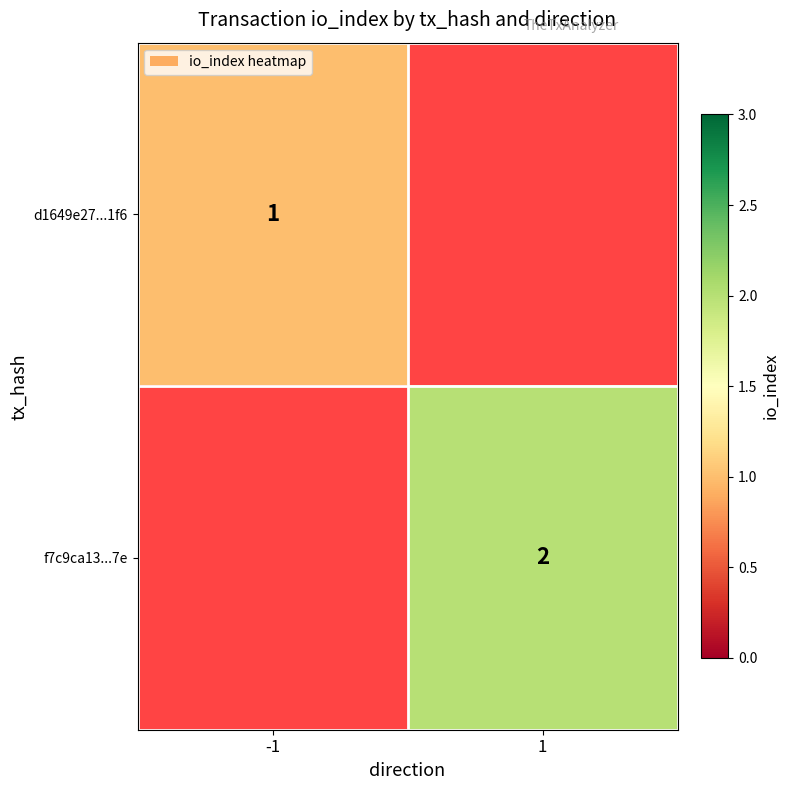

True or false: f7c9ca13...7e has a value of 2 at 1.

True